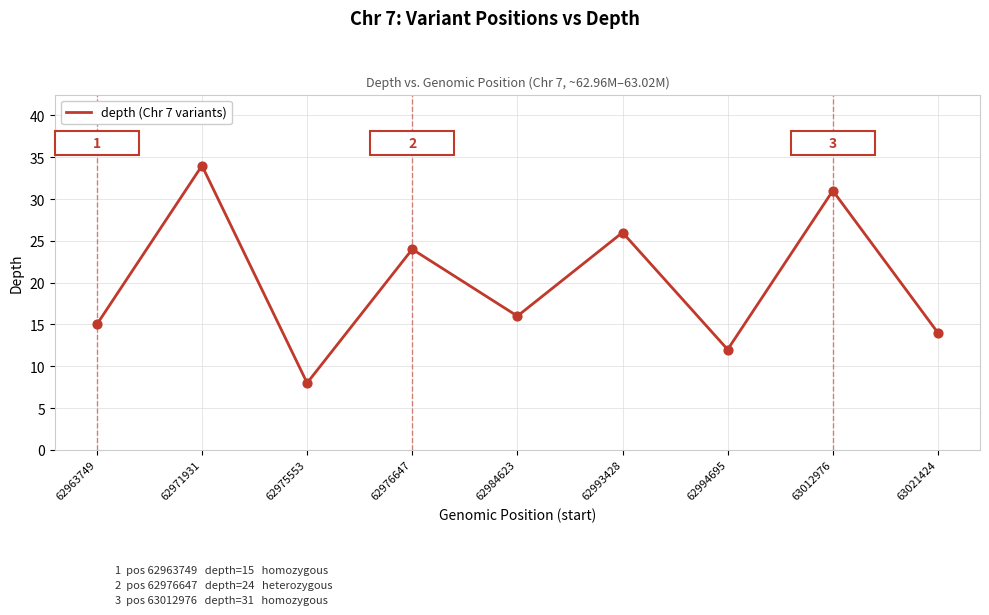

What is the change in value from 62971931 to 62994695?

-22